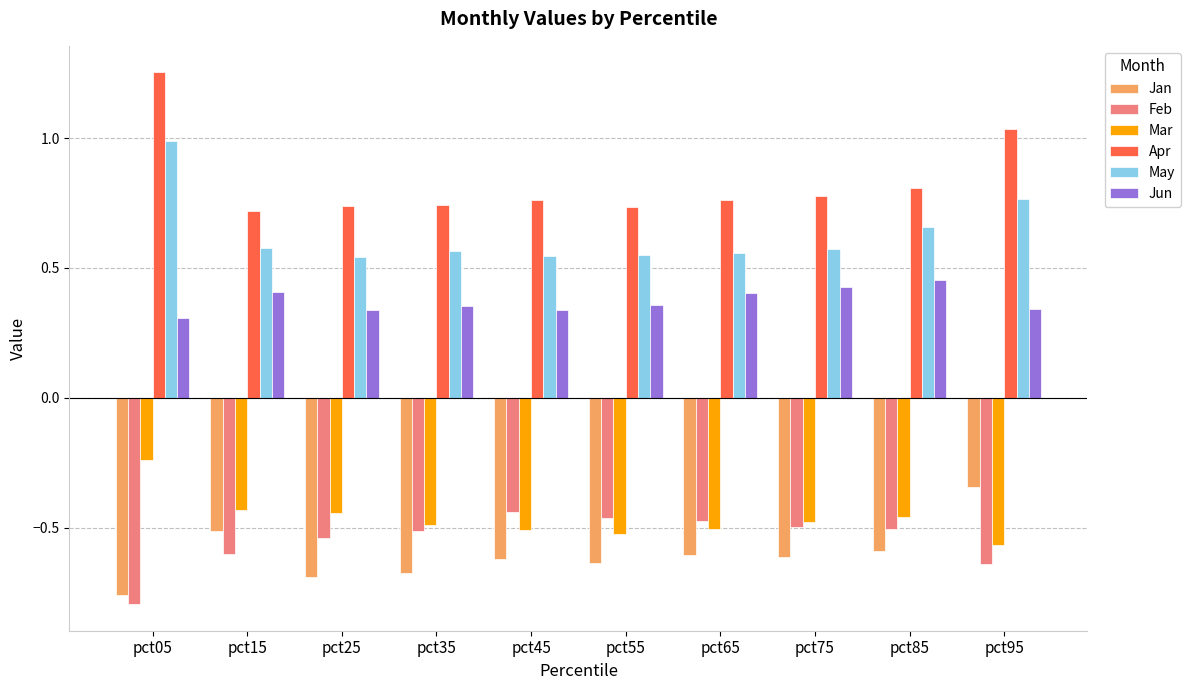

What is the difference between the highest and lowest values at pct35?

1.4